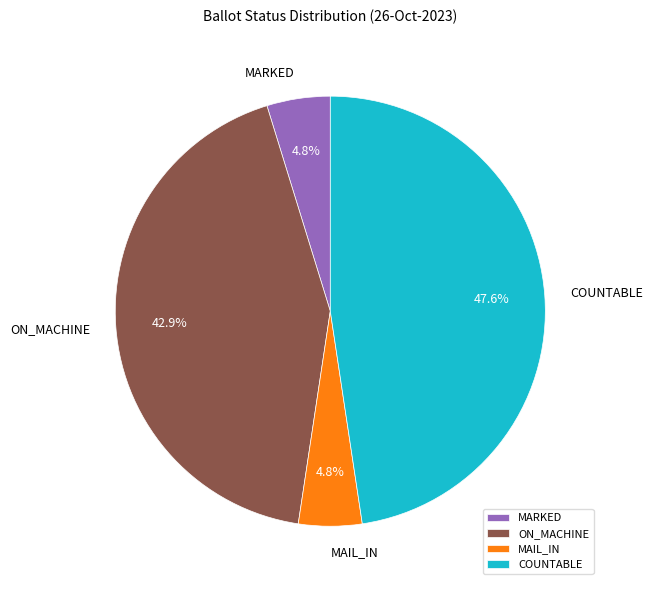

Combined, do MARKED and MAIL_IN account for over 50%?

No